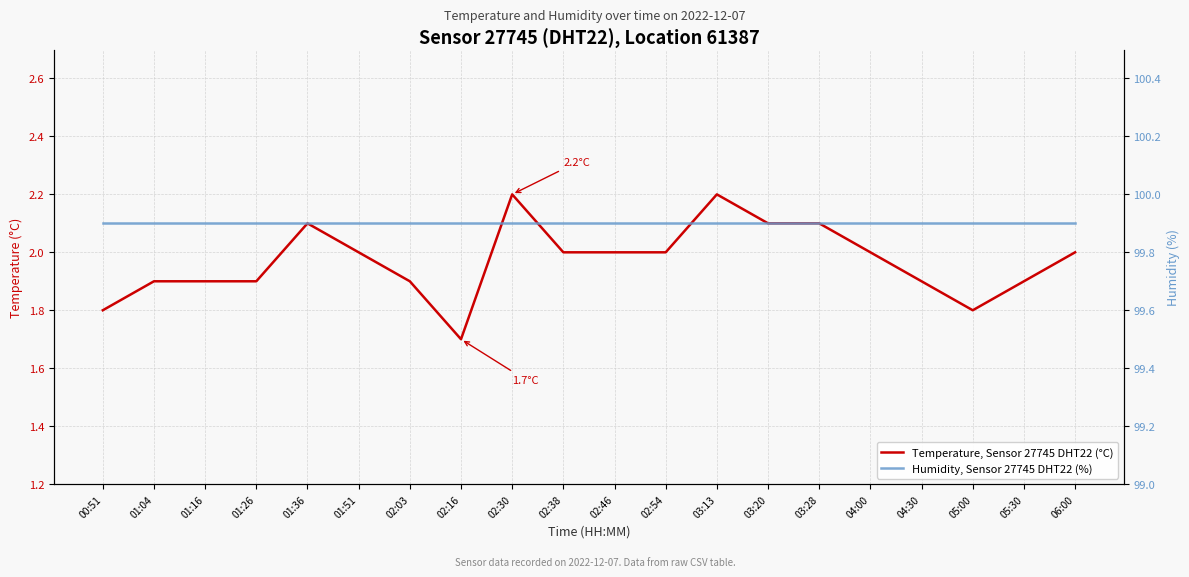

The value of Temperature, Sensor 27745 DHT22 (°C) at 04:30 is 1.9. True or false?

True